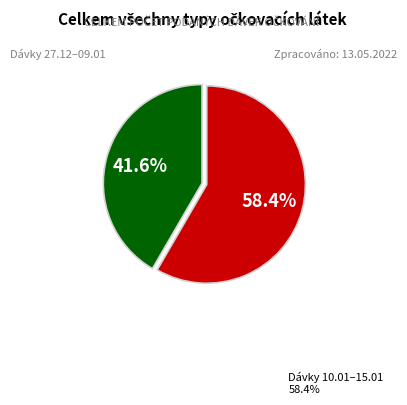

Is there a majority slice in this chart?

Yes